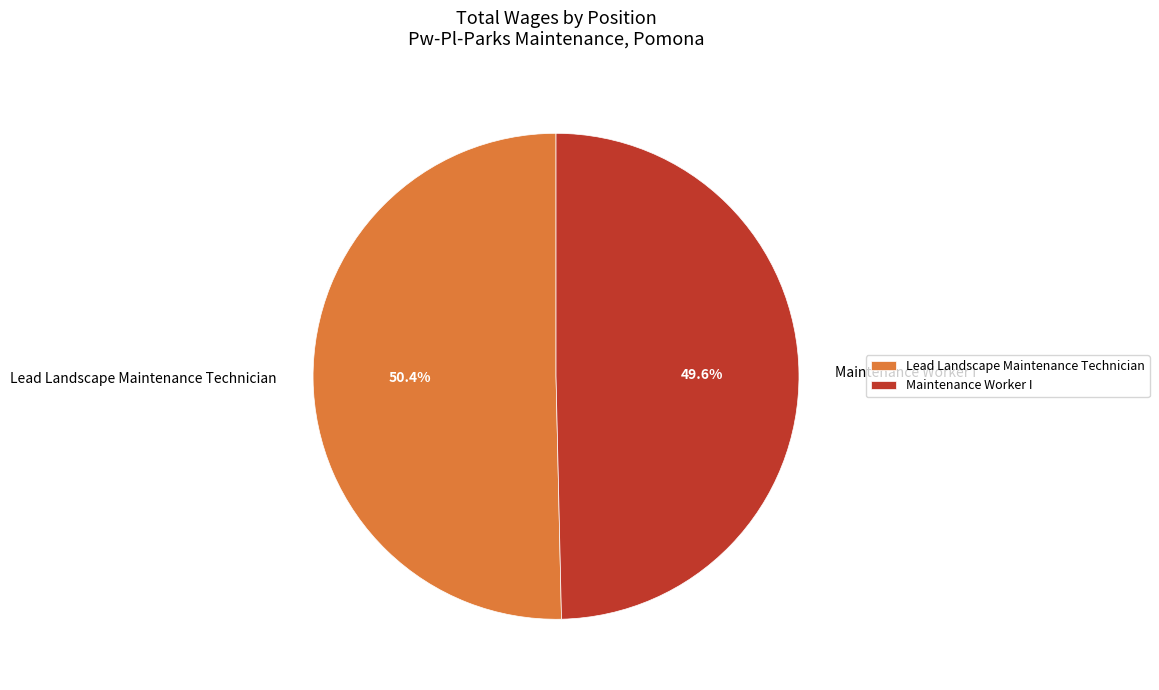

Which category has the smallest portion of the pie?

Maintenance Worker I